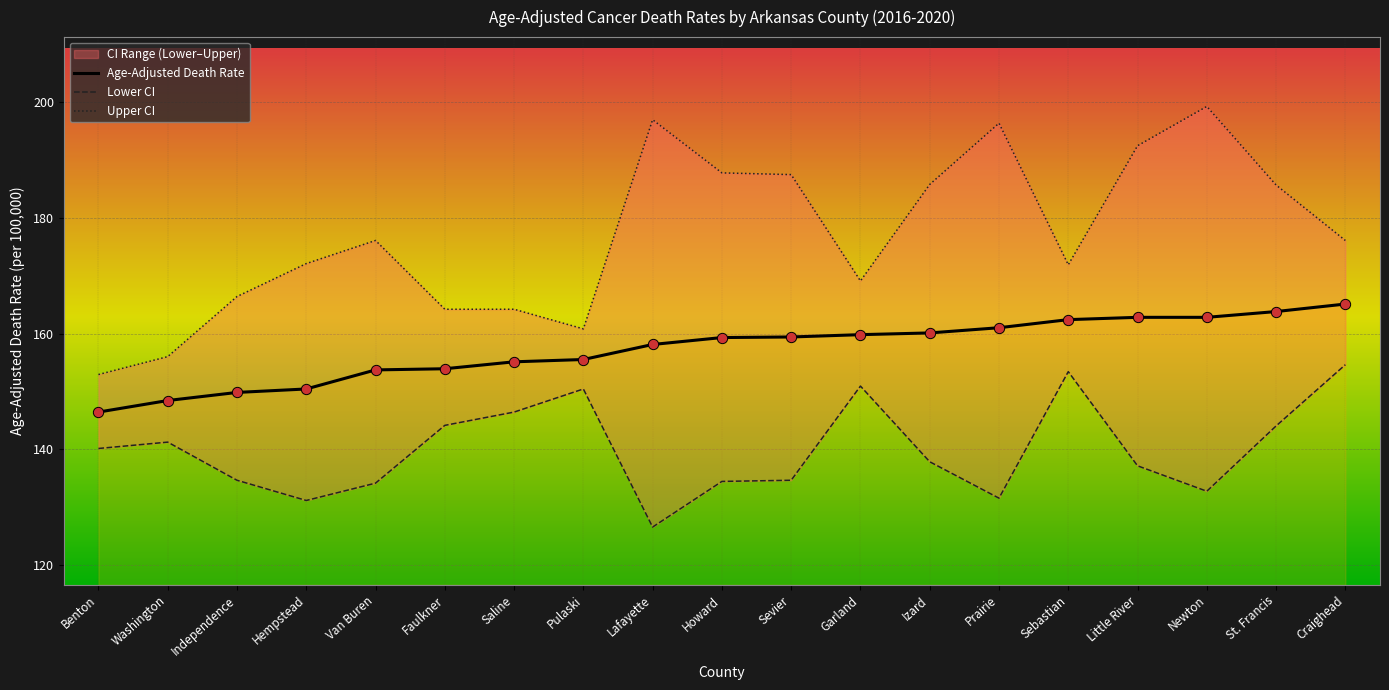

At which category is the sum across all series the highest?

Craighead